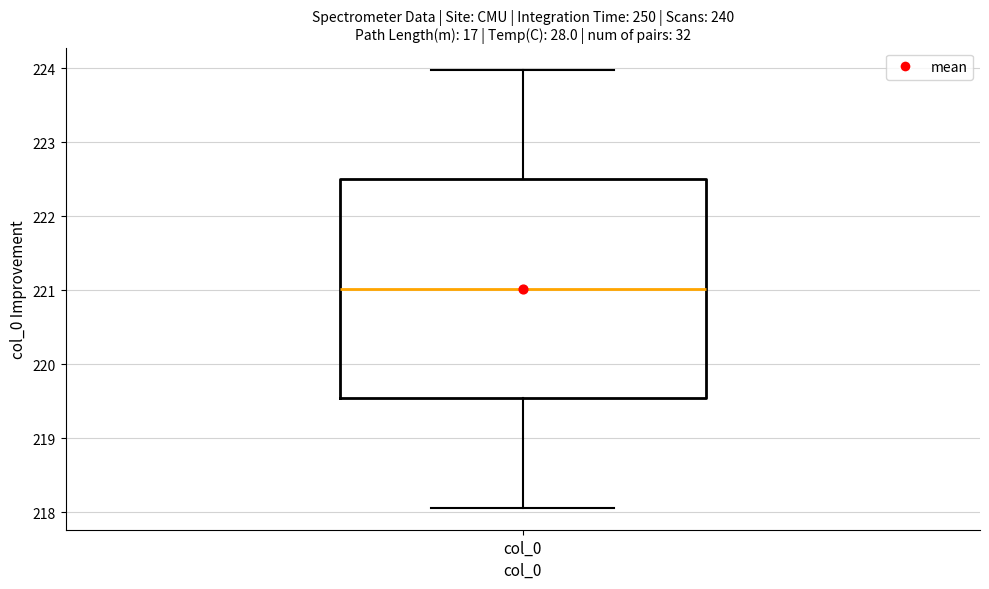

Read this box plot against the y-axis: the position of the median line, the range covered by the box, and the ends of both whiskers. The values are not printed on the chart, so give them approximately, as read against the axis.

median 221.0, box 219.5 to 222.5, whiskers 218.1 to 224.0